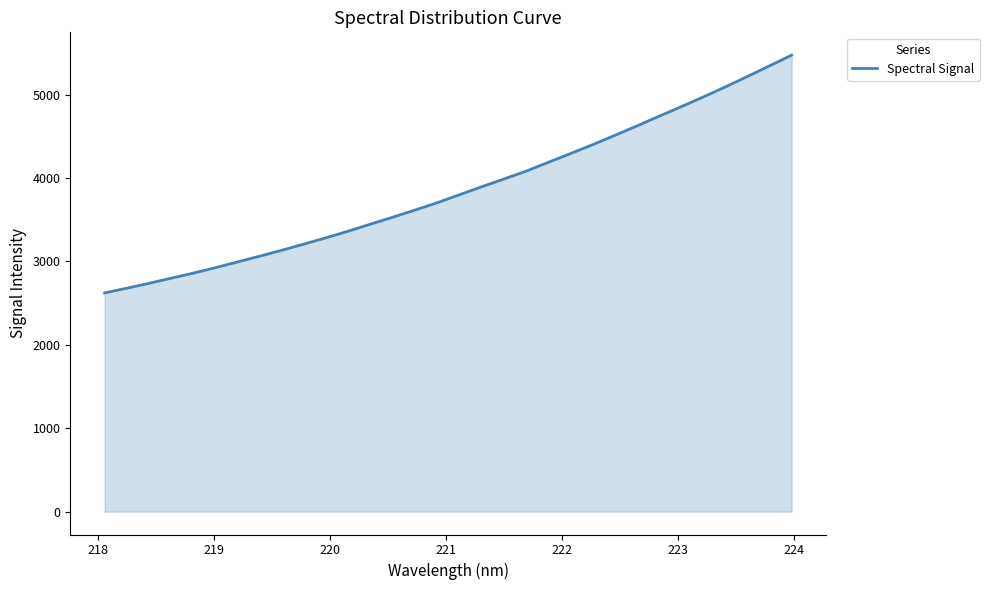

What is the difference between the maximum and minimum values?

2850.2